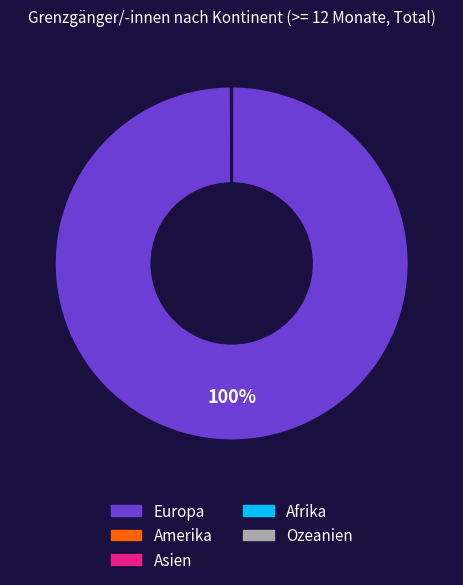

To the nearest percent, what percentage of the pie is Europa?

100%